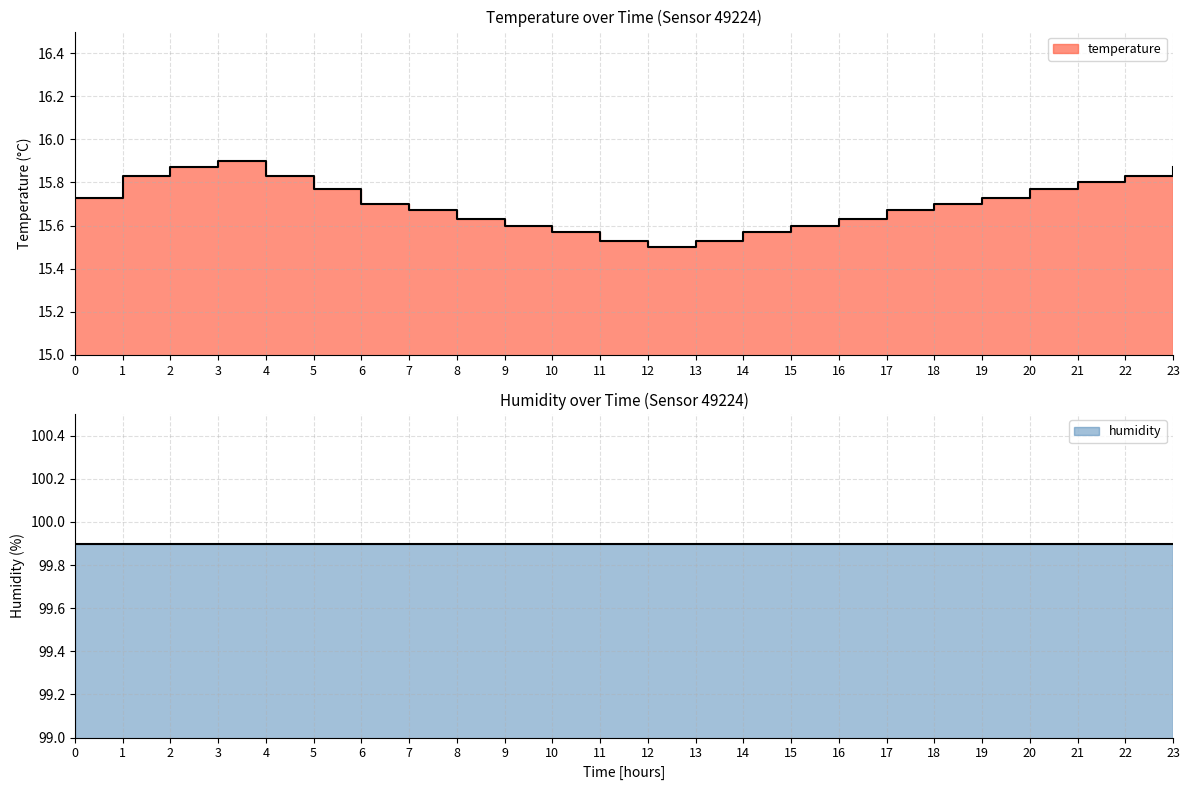

True or false: there are more than 0 points higher than both neighbors.

True